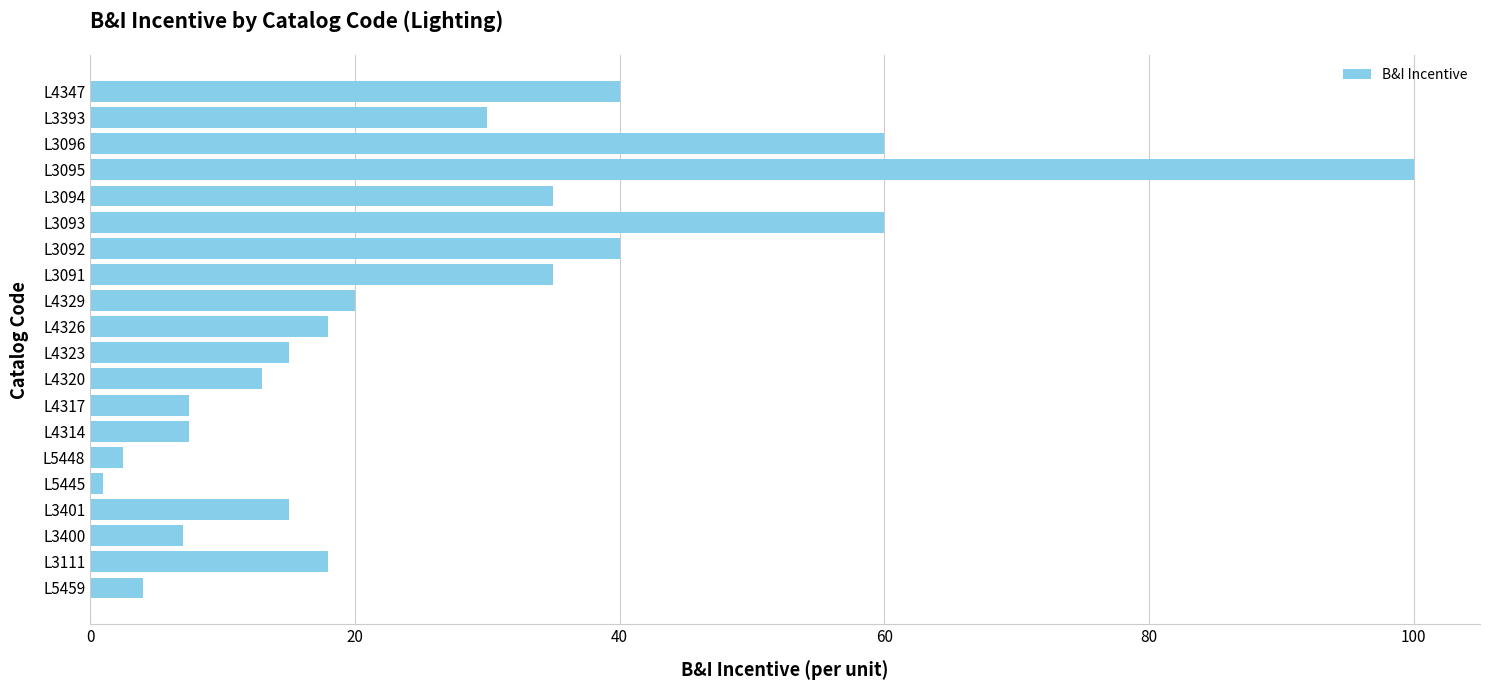

What is the average value?

26.4